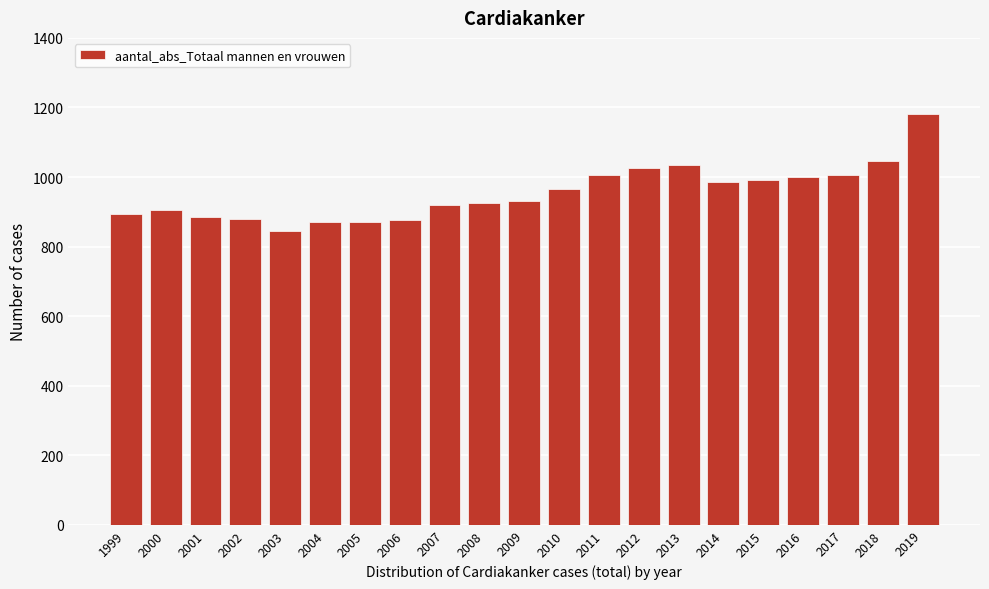

What is the sum of all values?

20035